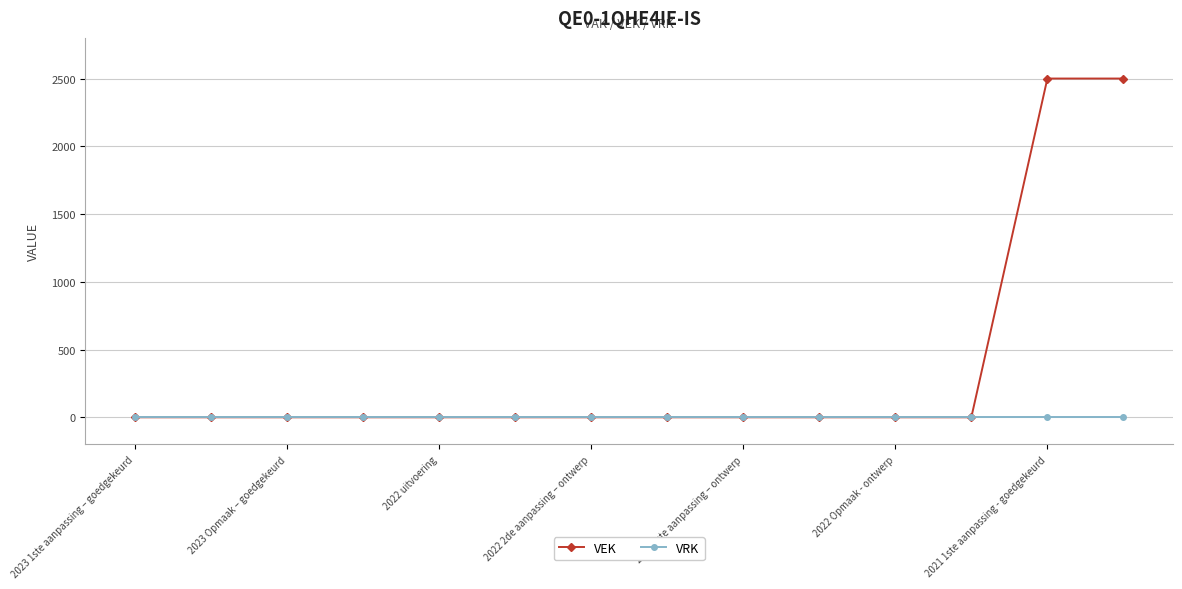

Rank the series by their maximum value, from highest to lowest.

VEK, VRK